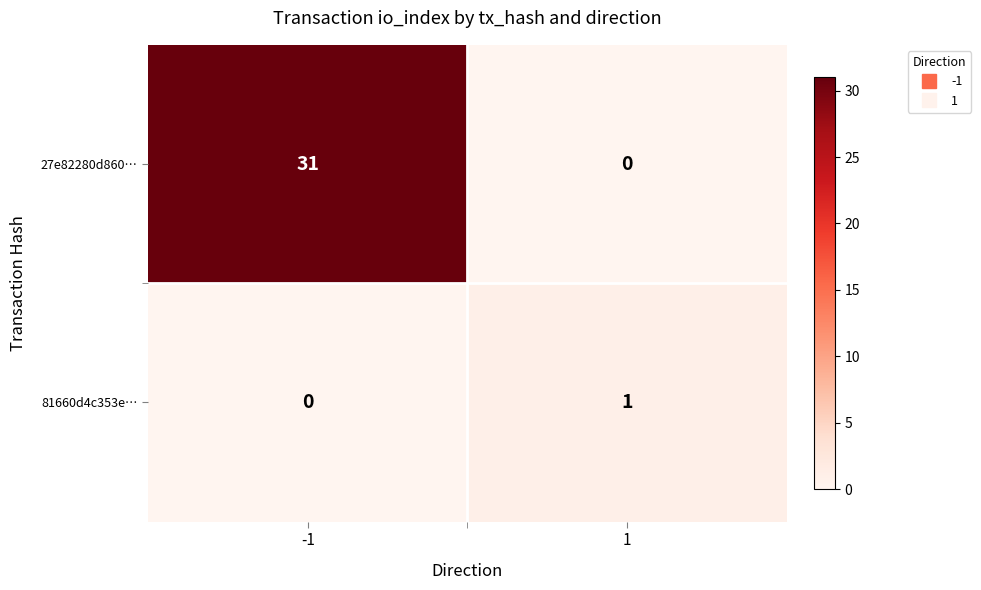

What is the difference between the maximum and minimum values in the 27e82280d860… series?

31